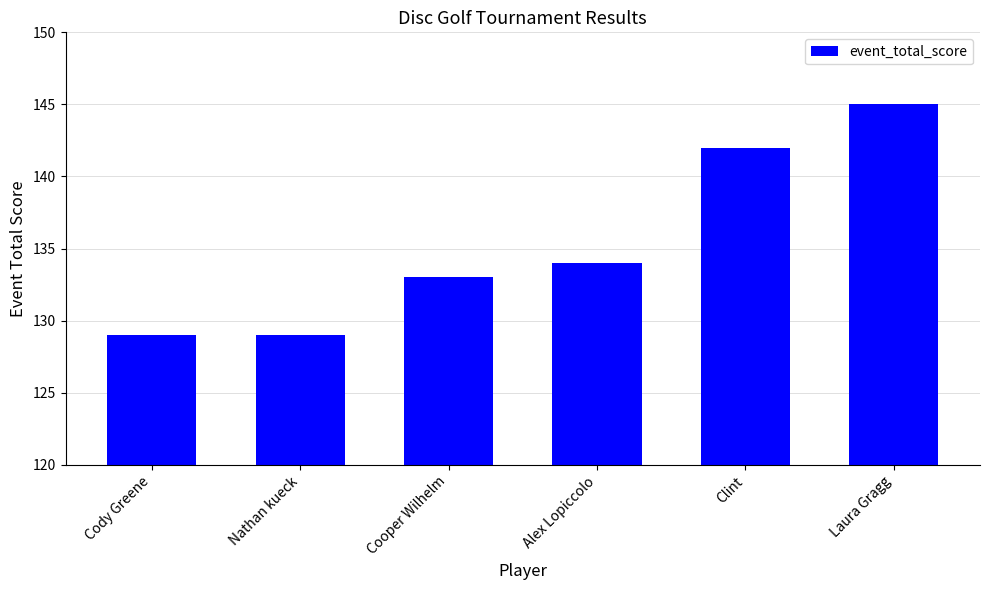

What is the difference between the maximum and minimum values?

16